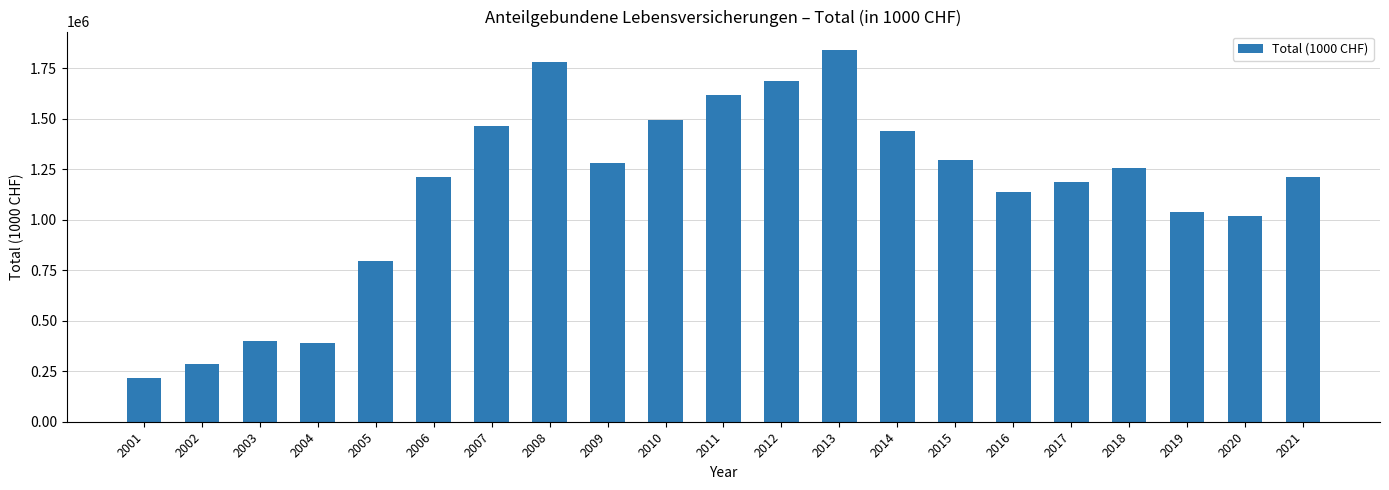

The chart shows a value of 587946.3 at 2003. True or false?

False